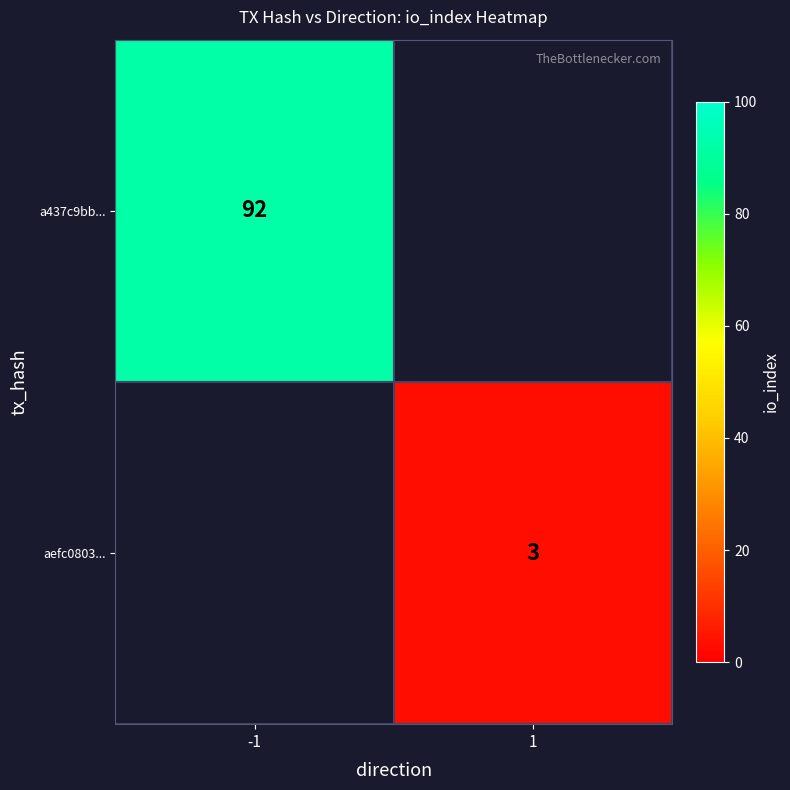

What is the smallest value displayed?

3.0